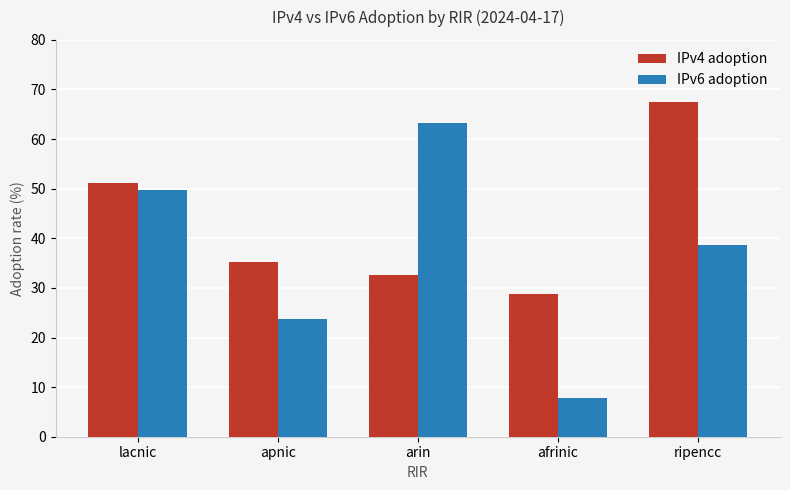

At which label does IPv6 adoption reach its peak?

arin